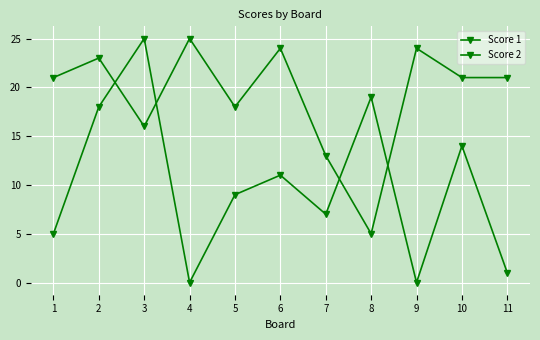

How many intersections are there between Score 2 and Score 1?

4